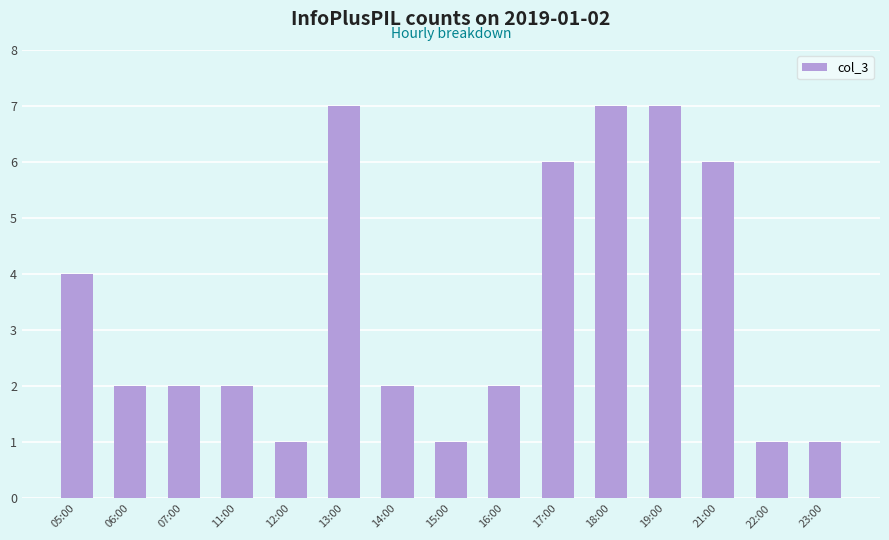

The chart shows a value of 4 at 13:00. True or false?

False